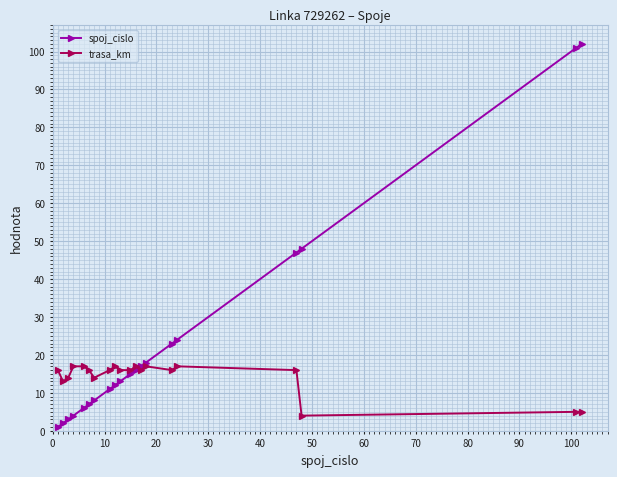

What is the smallest value displayed?

1